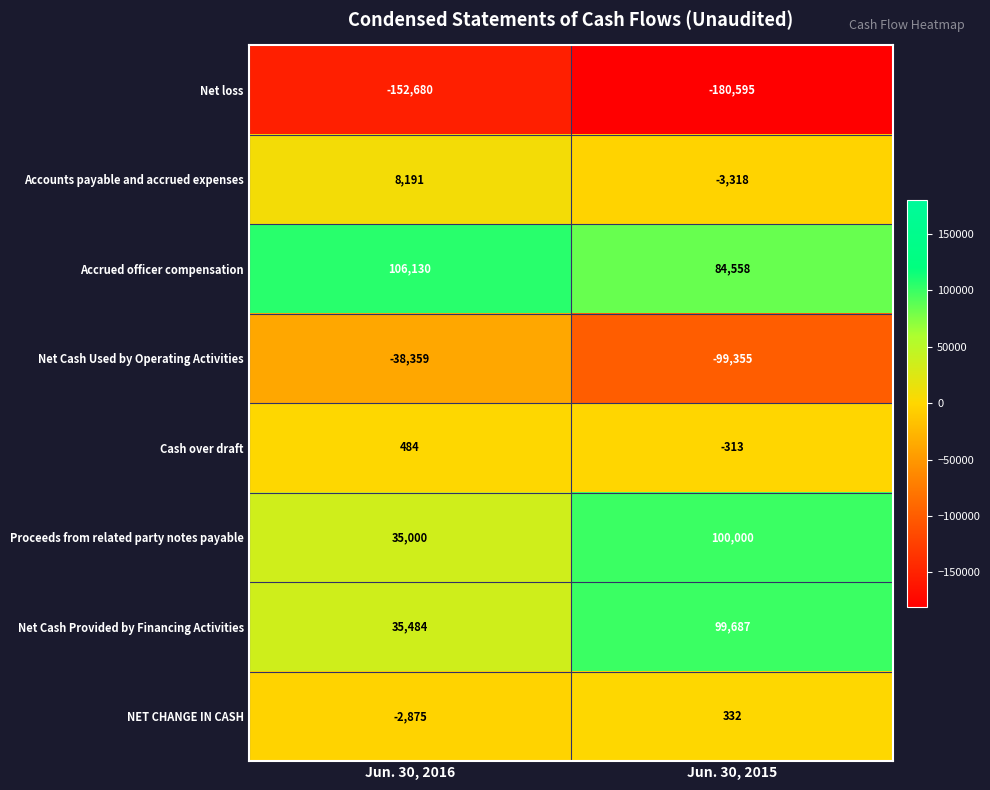

At which category does the chart reach its peak across all series?

Jun. 30, 2016